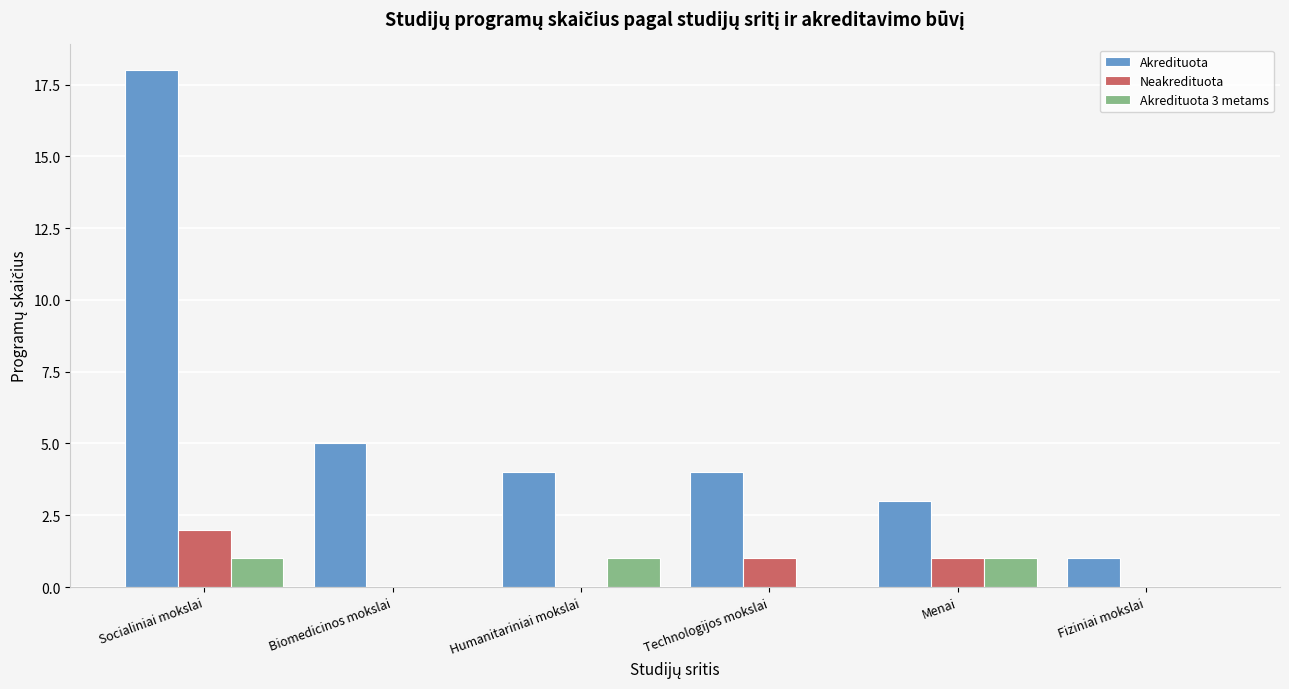

At which category is the sum across all series the highest?

Socialiniai mokslai